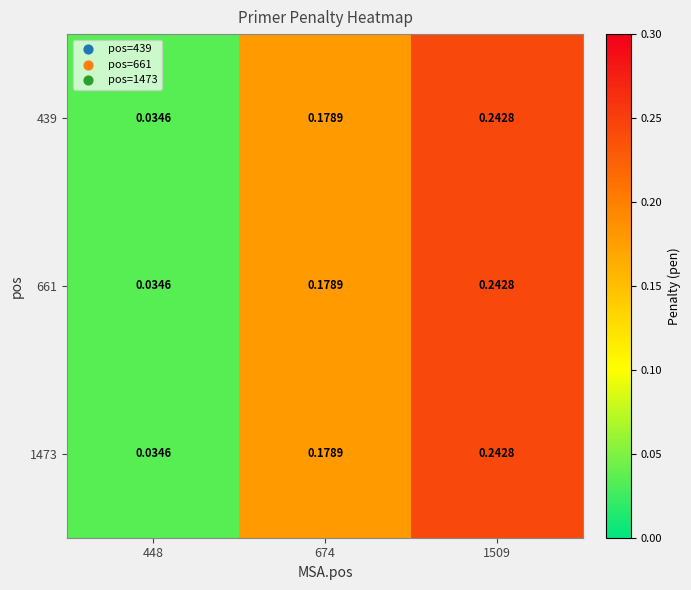

How many data points does each series have?

3